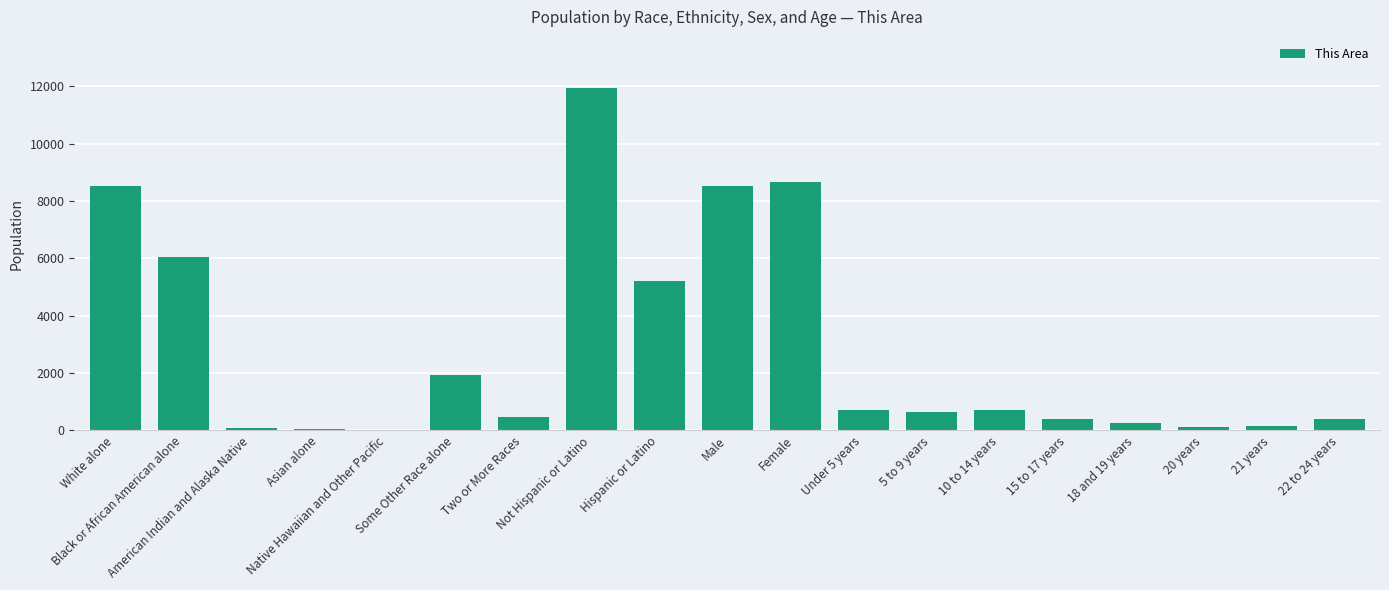

Which category has the highest value across all series?

Not Hispanic or Latino